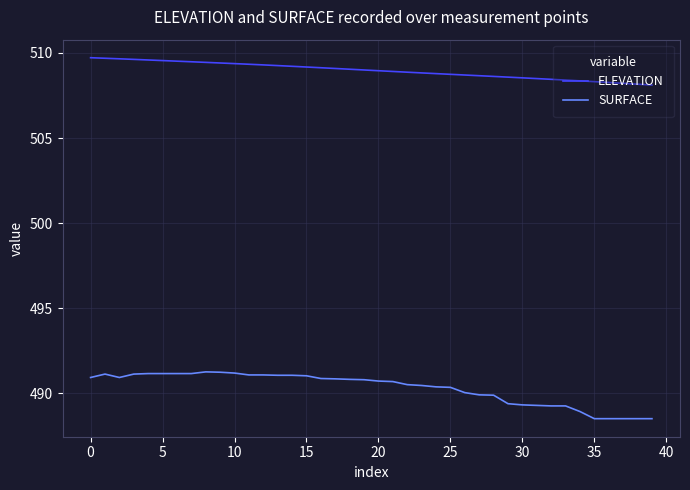

What is the minimum value shown in the chart?

488.5